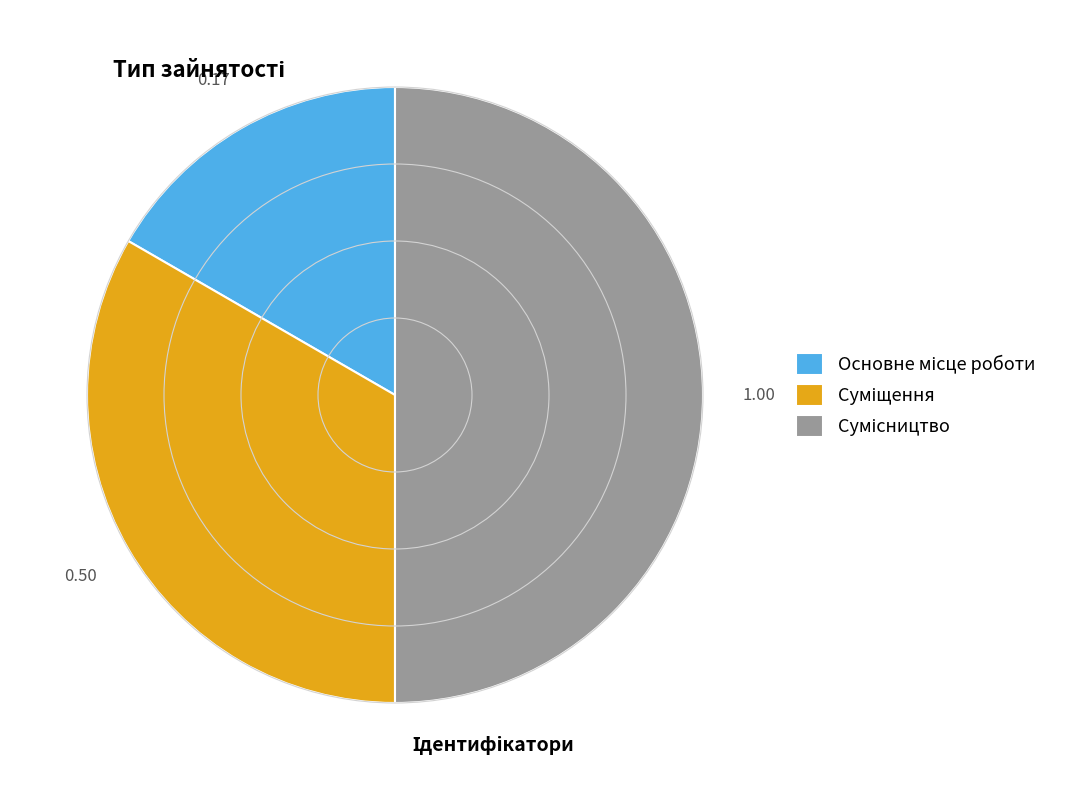

Count the number of slices in the pie.

3